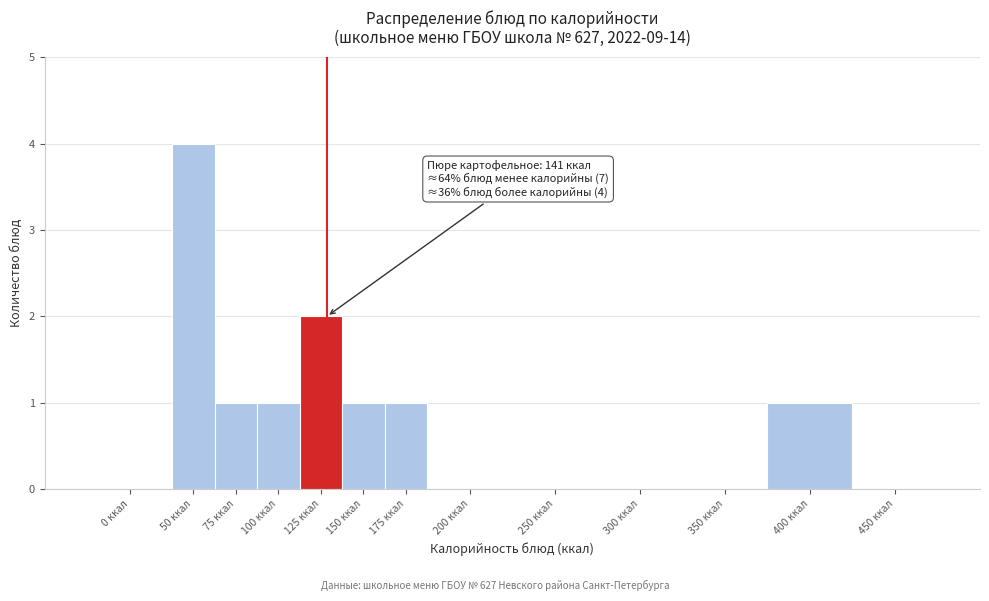

Reading right to left, transcribe all the data shown in this chart.

450 ккал=0	400 ккал=1	350 ккал=0	300 ккал=0	250 ккал=0	200 ккал=0	175 ккал=1	150 ккал=1	125 ккал=2	100 ккал=1	75 ккал=1	50 ккал=4	0 ккал=0